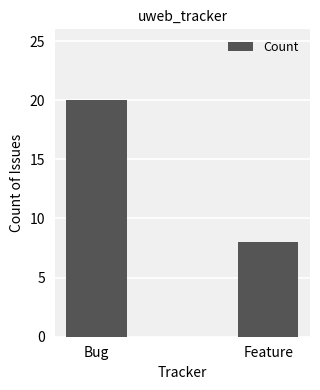

Reading left to right, transcribe all the data shown in this chart.

Bug=20	Feature=8